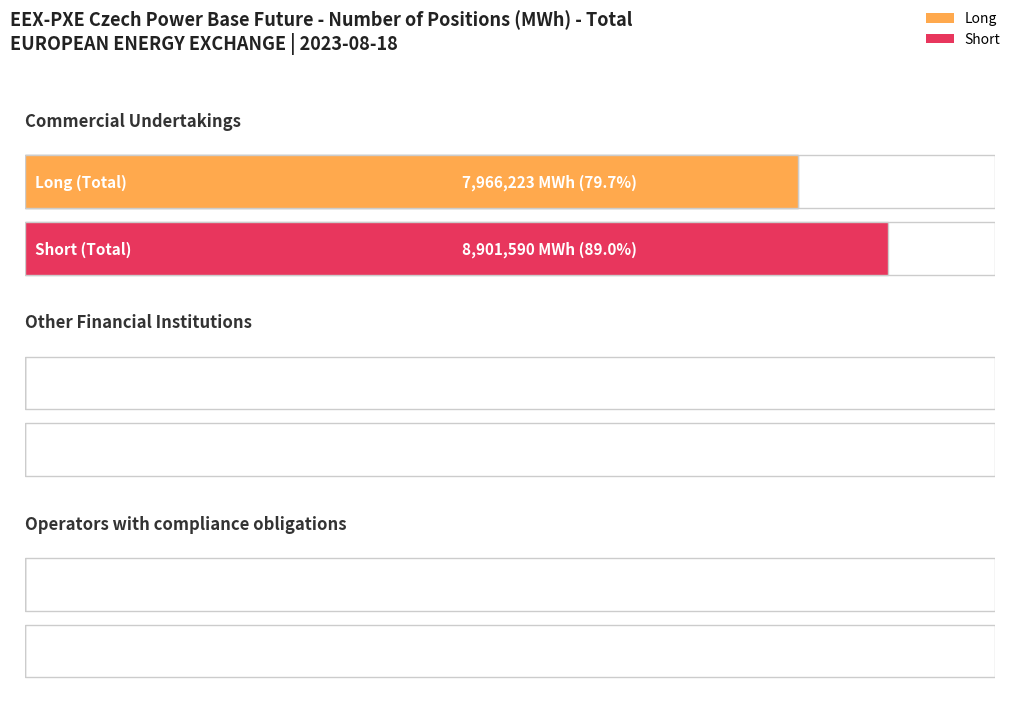

Is it true that Long equals 12207048 at Commercial Undertakings?

False